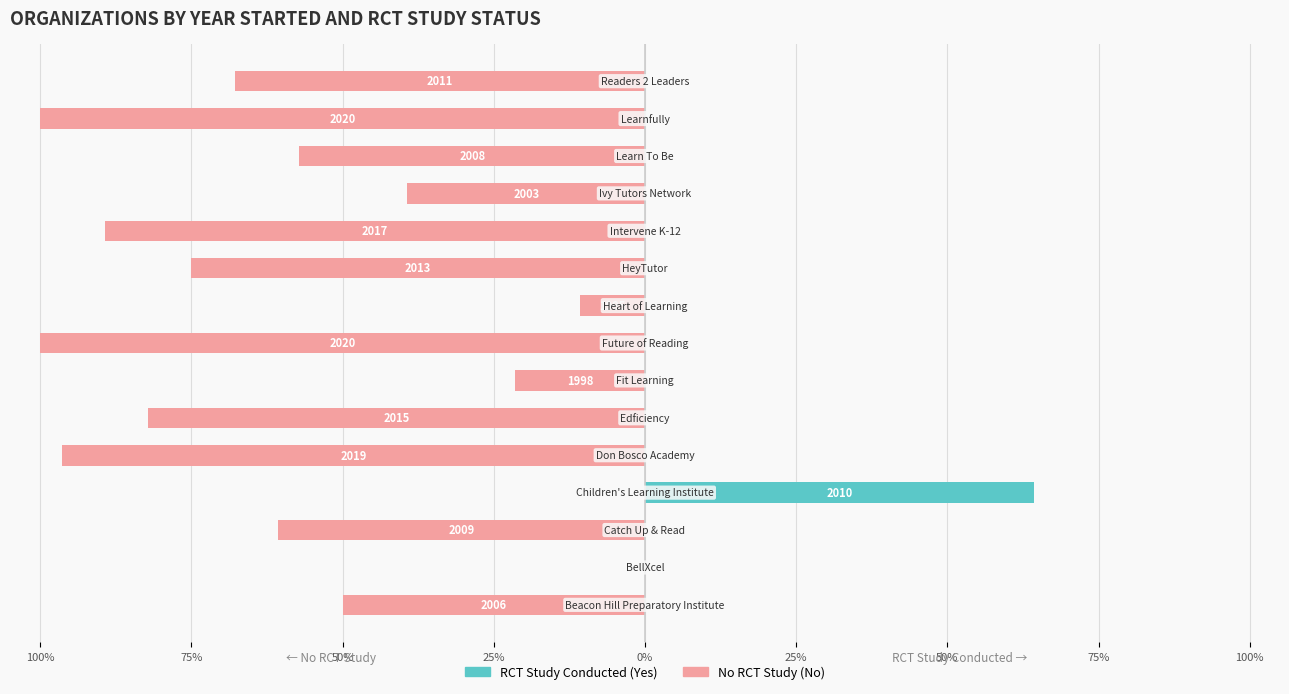

Reading left to right, list all the values displayed in this chart.

No RCT Study: -50.0	0.0	-60.7	0.0	-96.4	-82.1	-21.4	-100.0	-10.7	-75.0	-89.3	-39.3	-57.1	-100.0	-67.9
RCT Study Conducted: 0.0	0.0	0.0	64.3	0.0	0.0	0.0	0.0	0.0	0.0	0.0	0.0	0.0	0.0	0.0